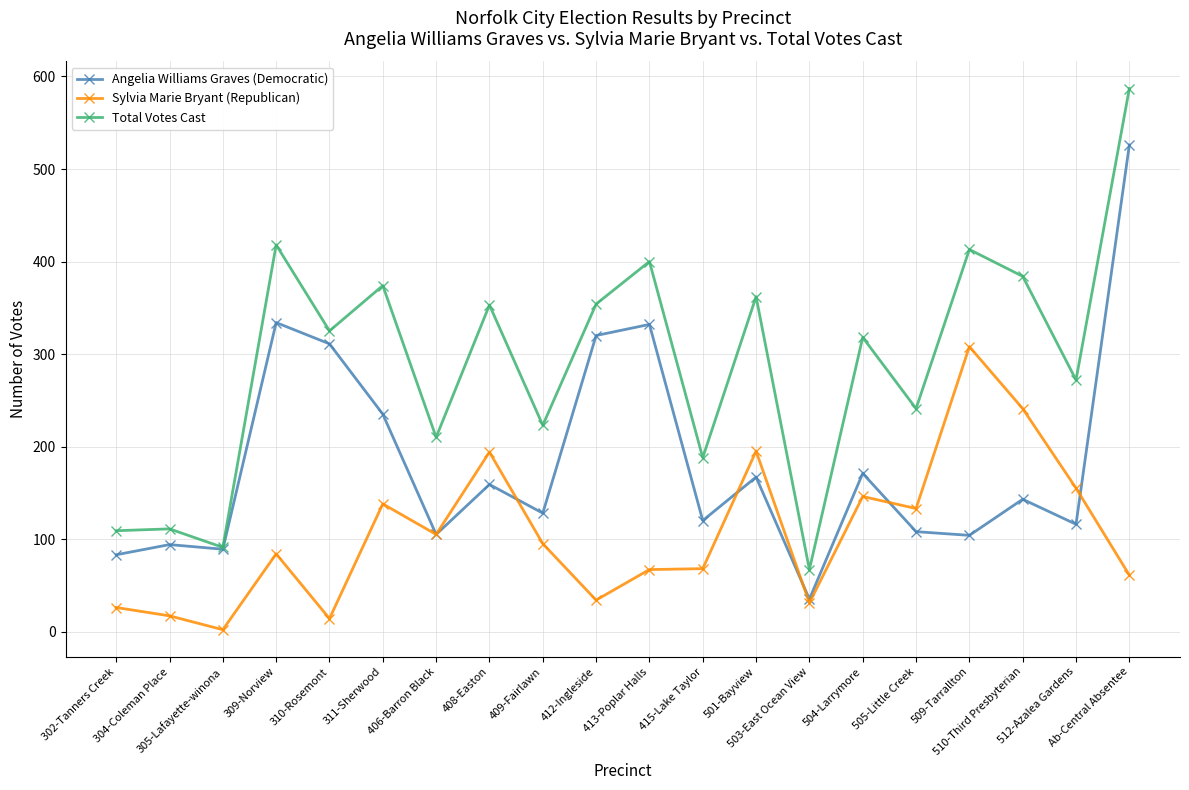

Count the number of data series in this chart.

3